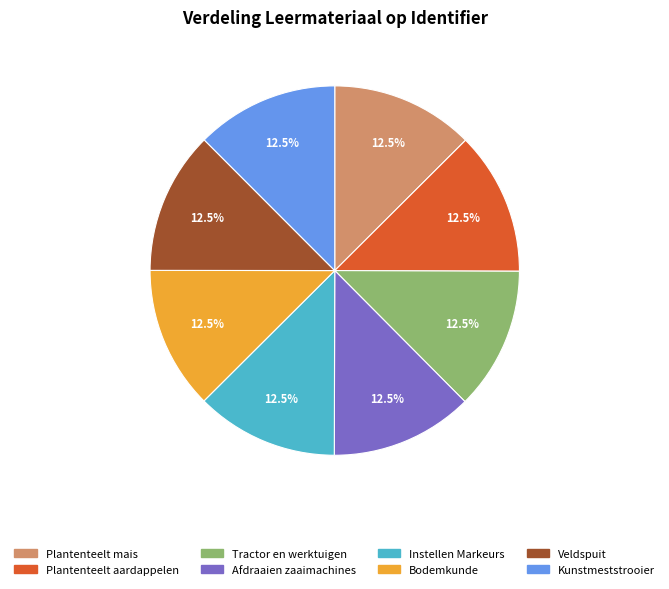

Which category has the biggest portion of the pie?

Plantenteelt mais